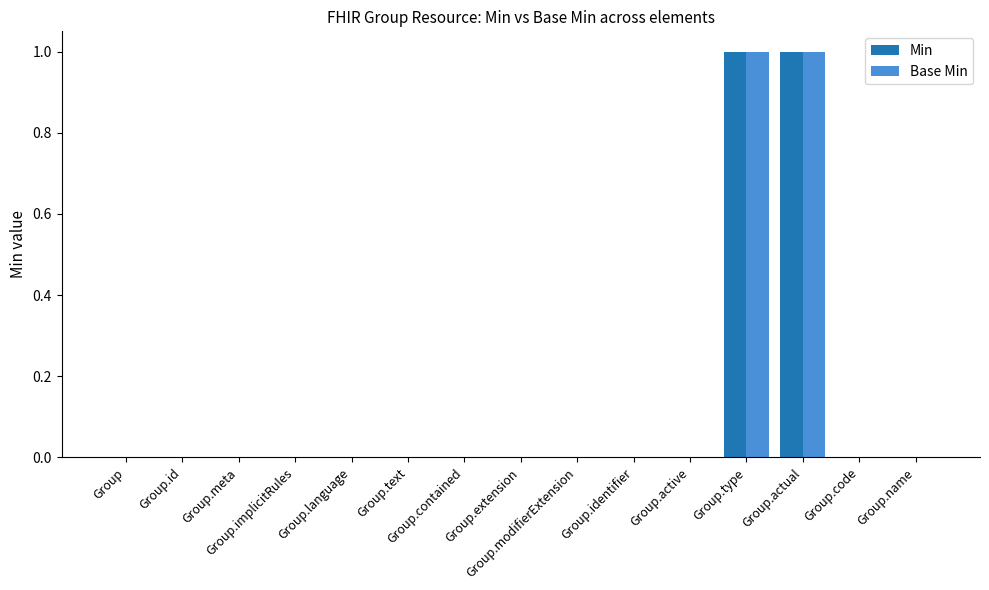

Count the number of data series in this chart.

2